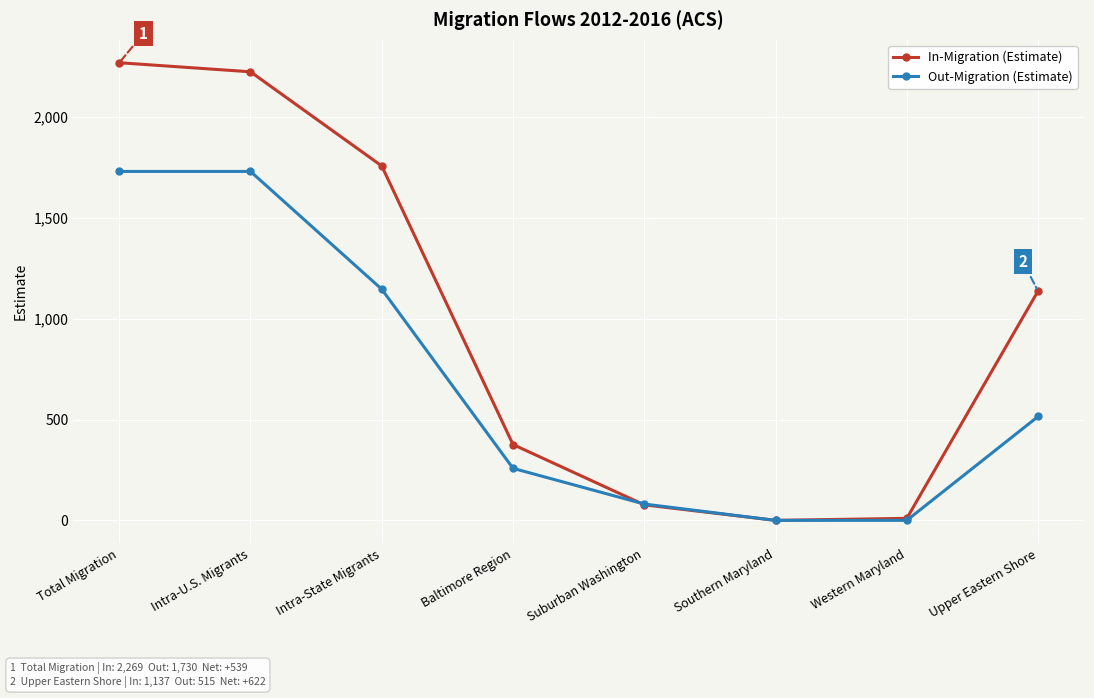

At Baltimore Region, list the series in order from largest to smallest.

In-Migration (Estimate), Out-Migration (Estimate)